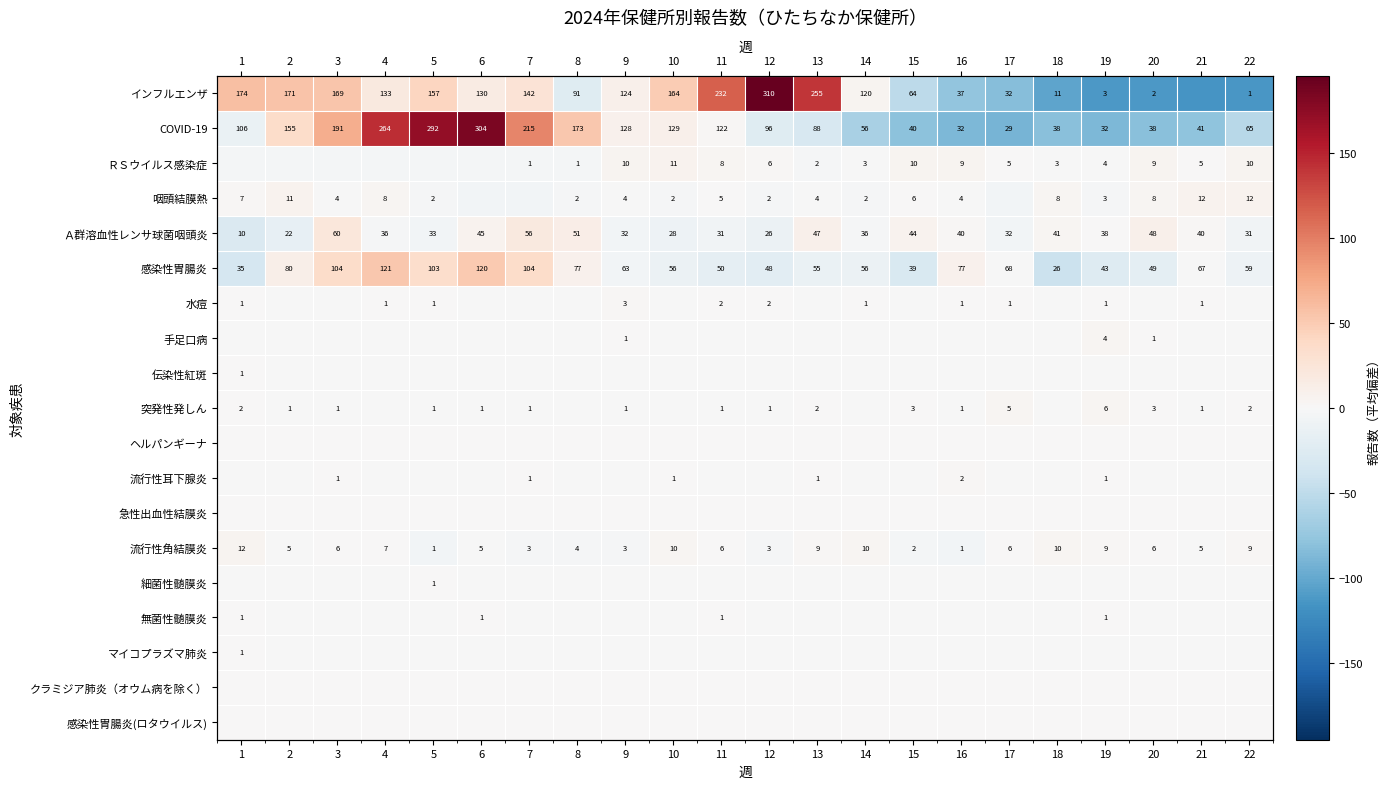

At which label does ヘルパンギーナ reach its minimum?

1